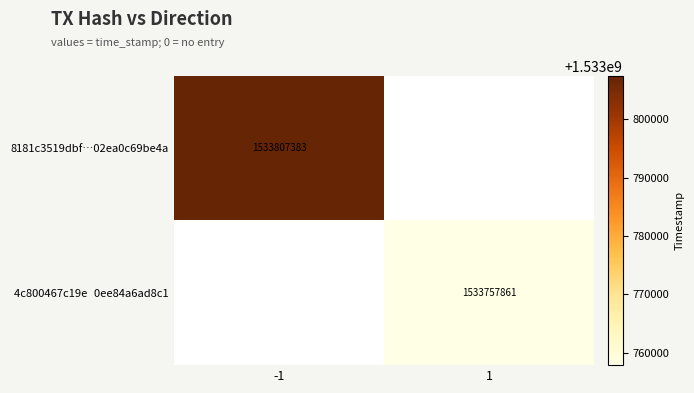

How many data points does each series have?

2